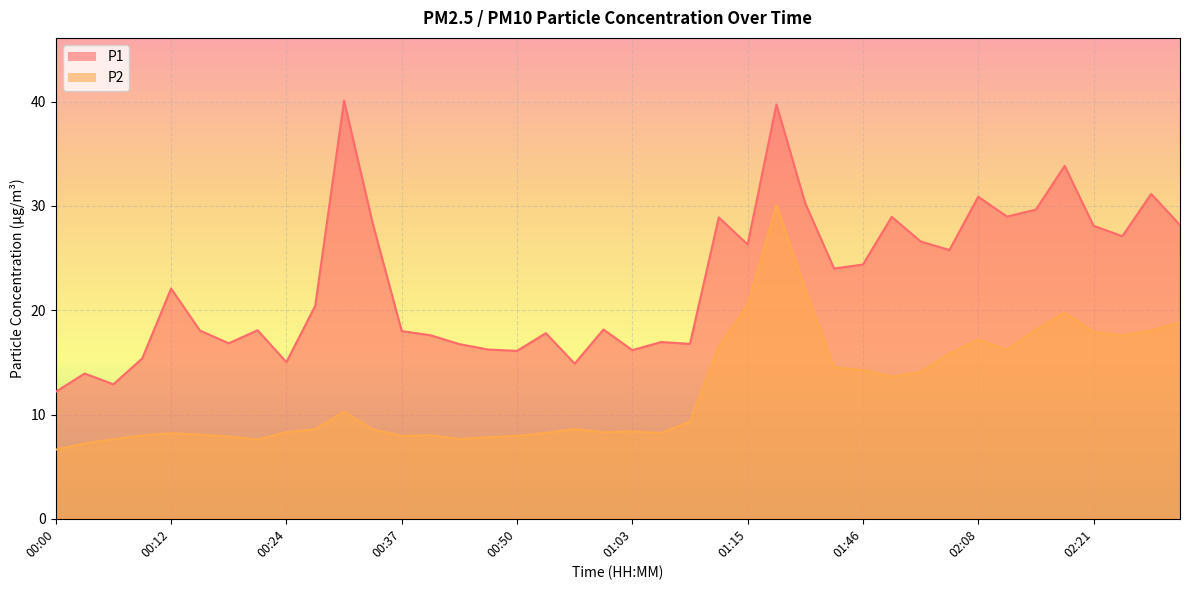

How many lines are shown in the chart?

2